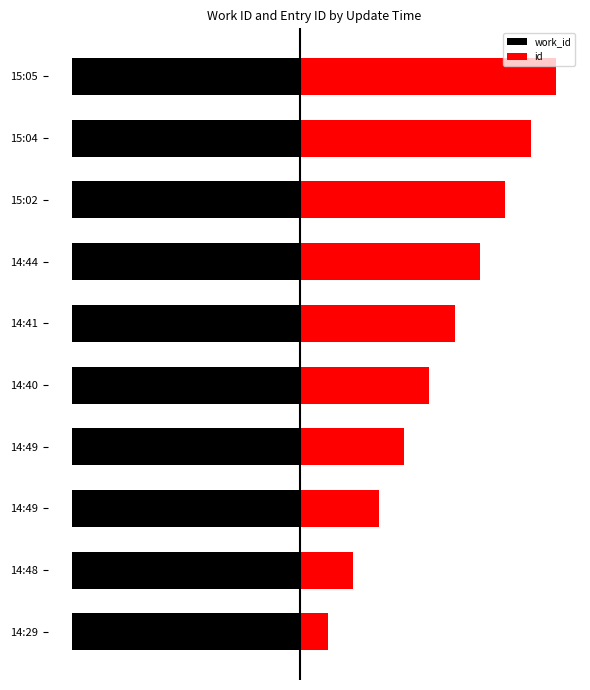

Is it true that id equals 14.7 at 14:29?

False